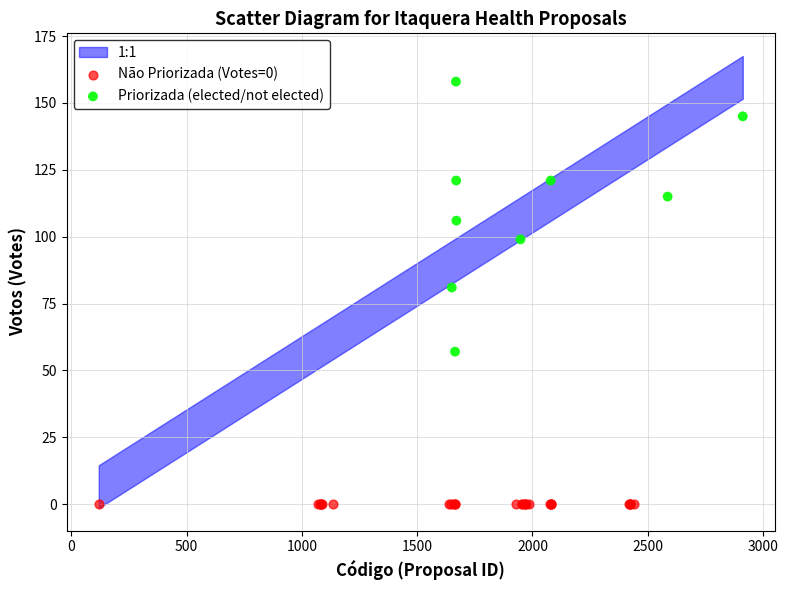

Which series reaches the minimum Y coordinate?

Não Priorizada (Votes=0)